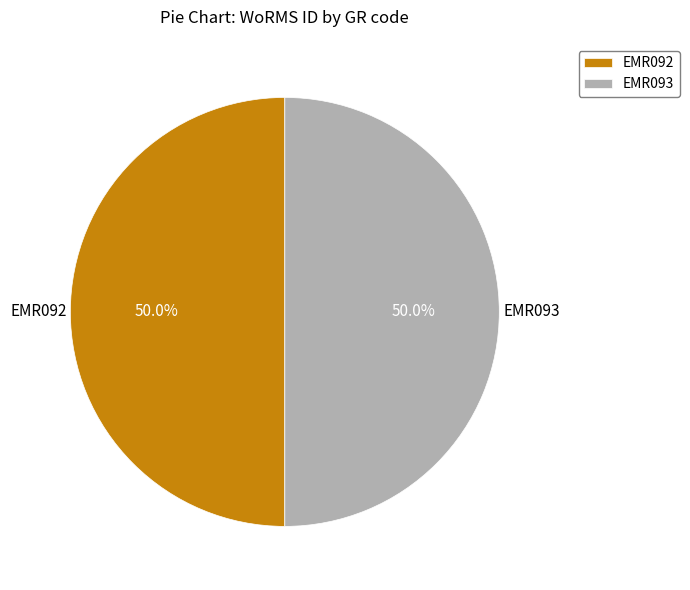

To the nearest percent, what percentage of the pie is EMR093?

50%